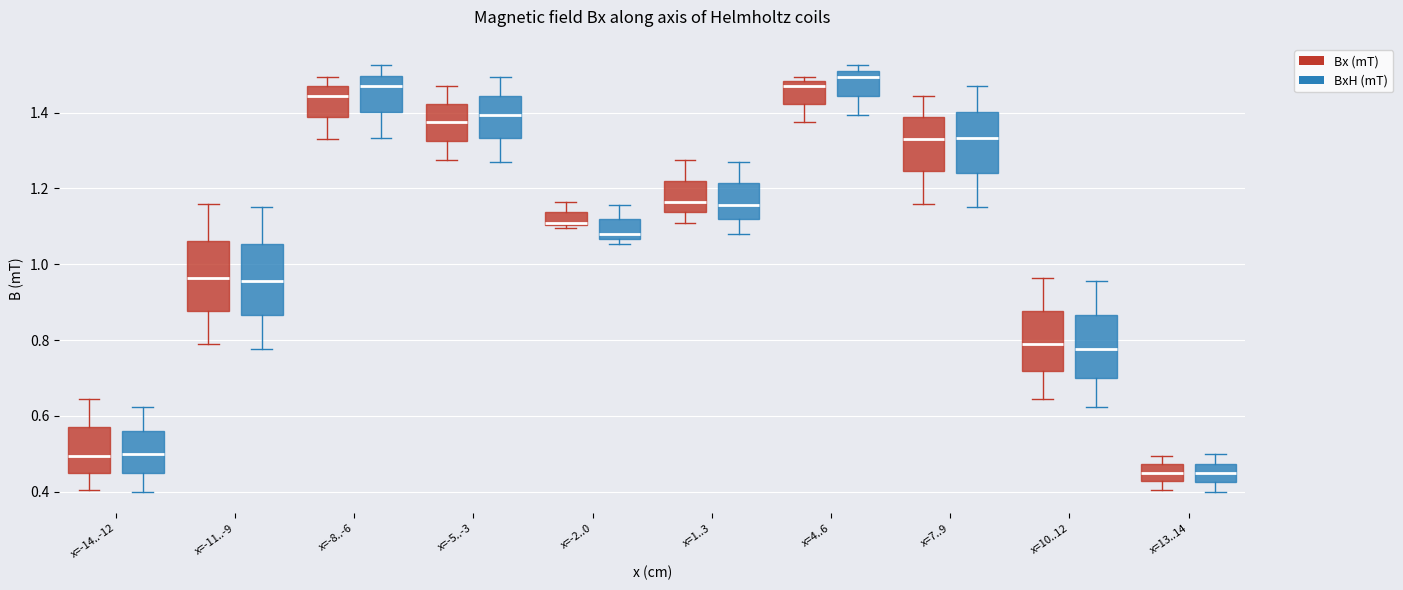

Where is the upper edge of the box for x=4..6 (BxH (mT)) on the y-axis? The values are not printed on the chart, so give them approximately, as read against the axis.

1.50